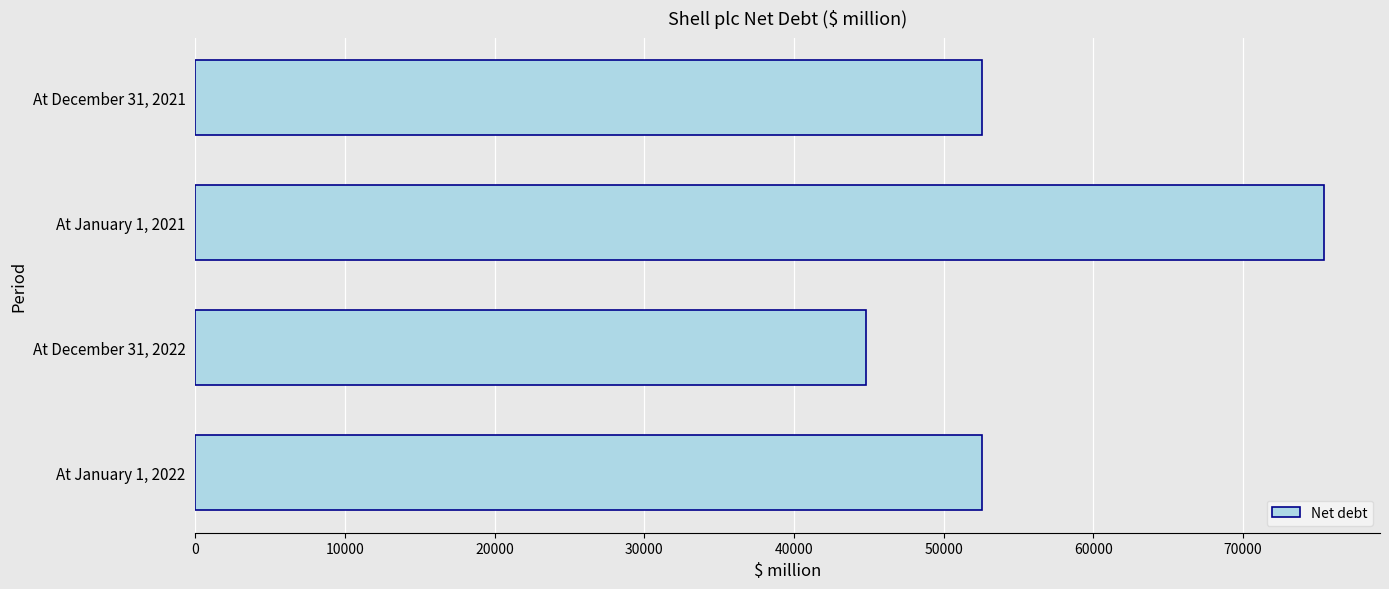

Approximately how many times larger is the value at At January 1, 2022 compared to At December 31, 2022?

1.2